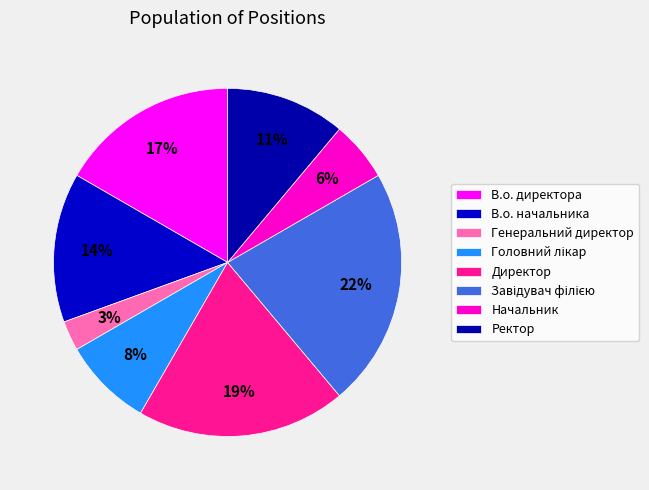

True or false: Генеральний директор accounts for 17% of the total.

False